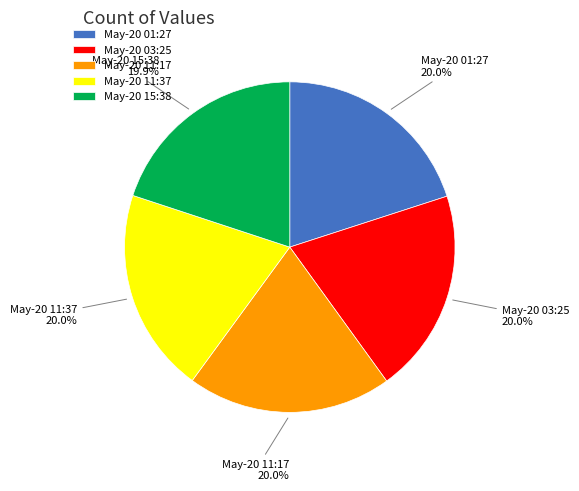

Approximately how many times larger is the value at May-20 01:27 compared to May-20 15:38?

1.0